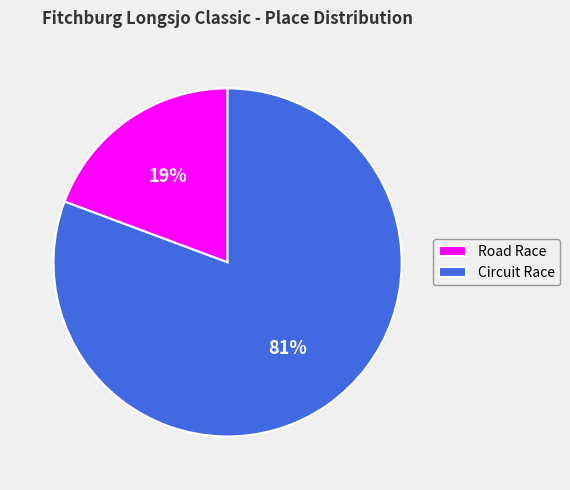

Which slice is the smallest?

Road Race